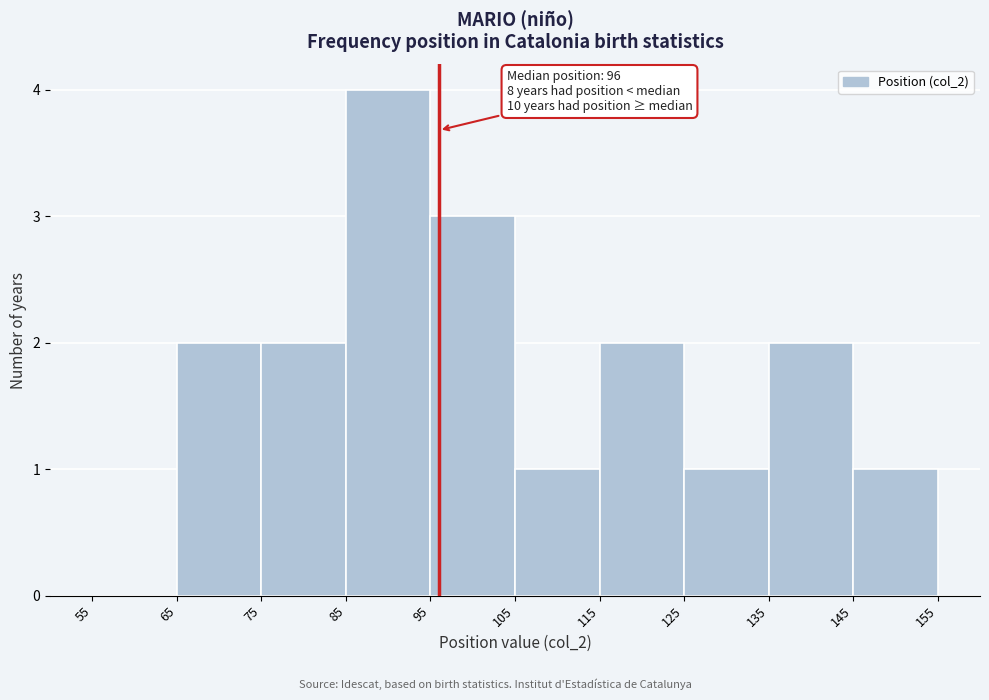

Which range on the x-axis has the tallest bar?

85 to 95